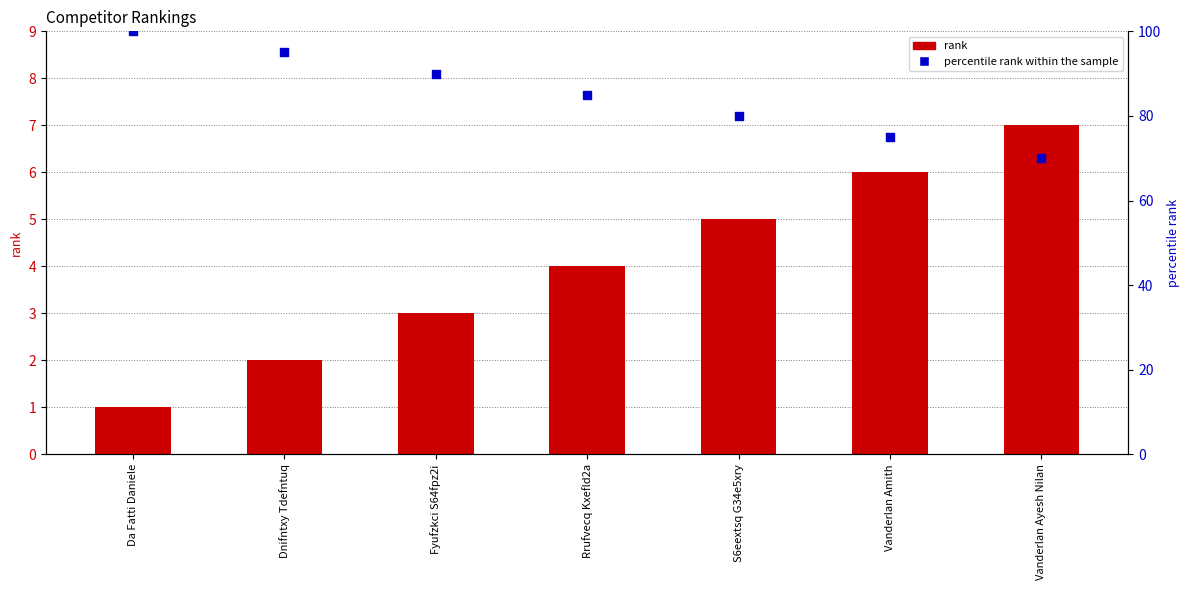

At how many categories does at least one series exceed 63?

7